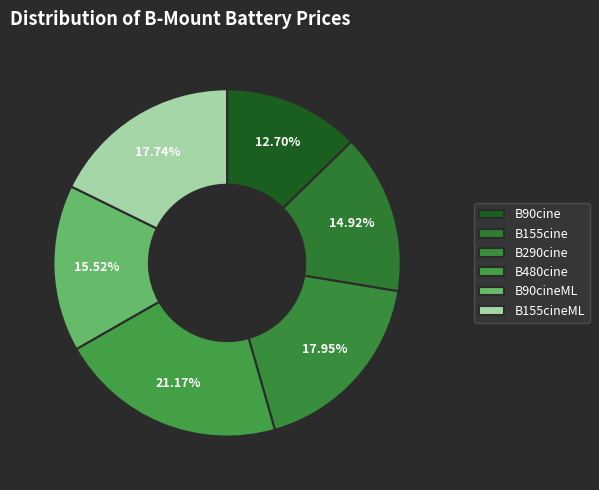

To the nearest percent, what is the difference between the largest and smallest slice percentages?

8%